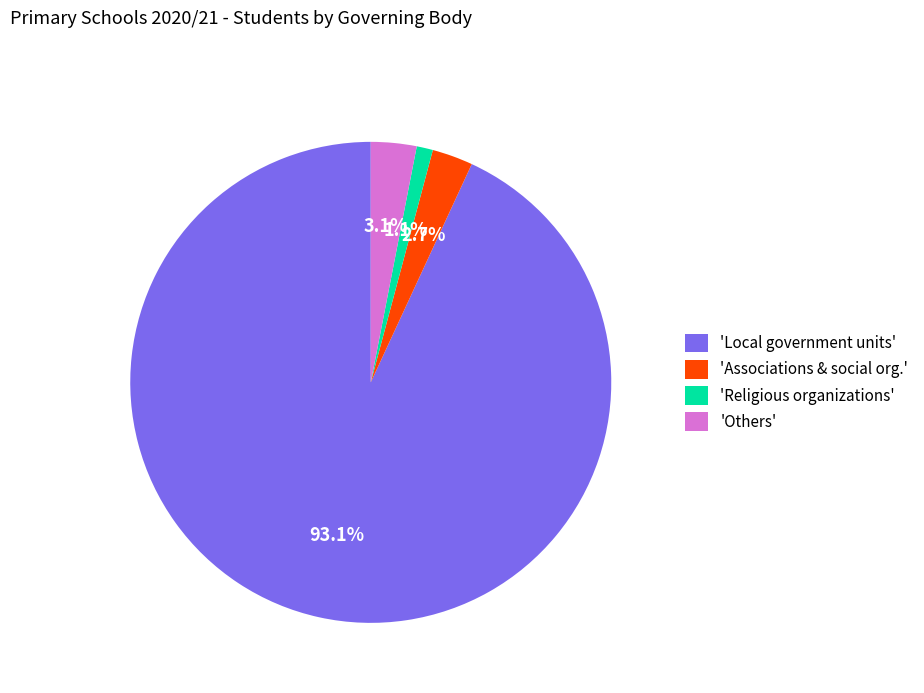

Which slice represents more than half of the pie?

'Local government units'